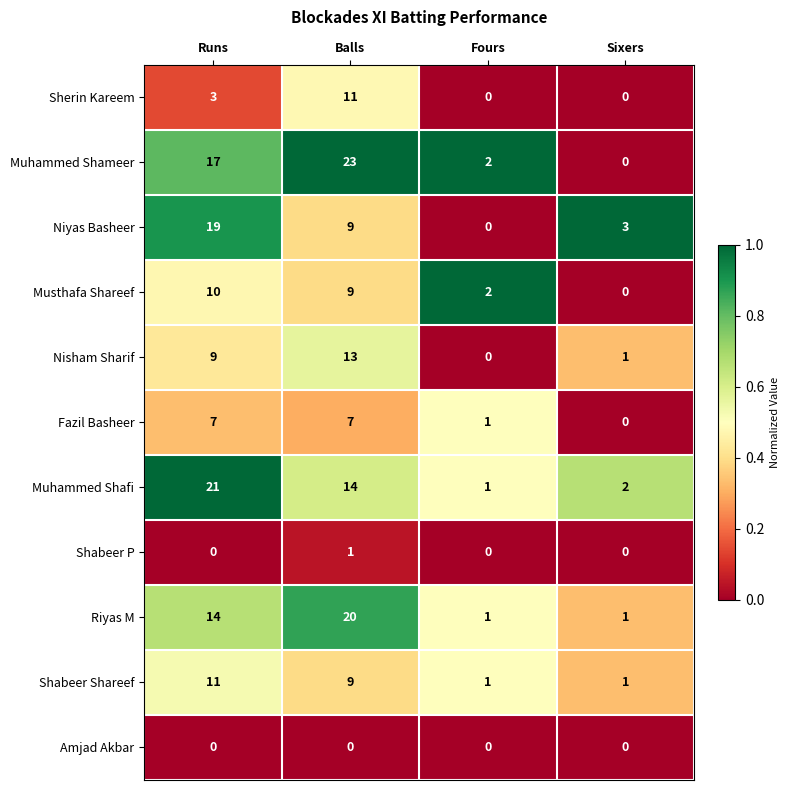

Which category has the highest value across all series?

Balls